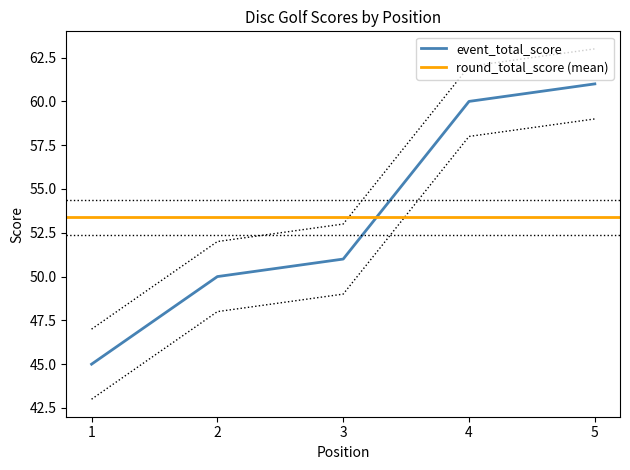

List the labels in order of event_total_score value, largest first.

5, 4, 3, 2, 1